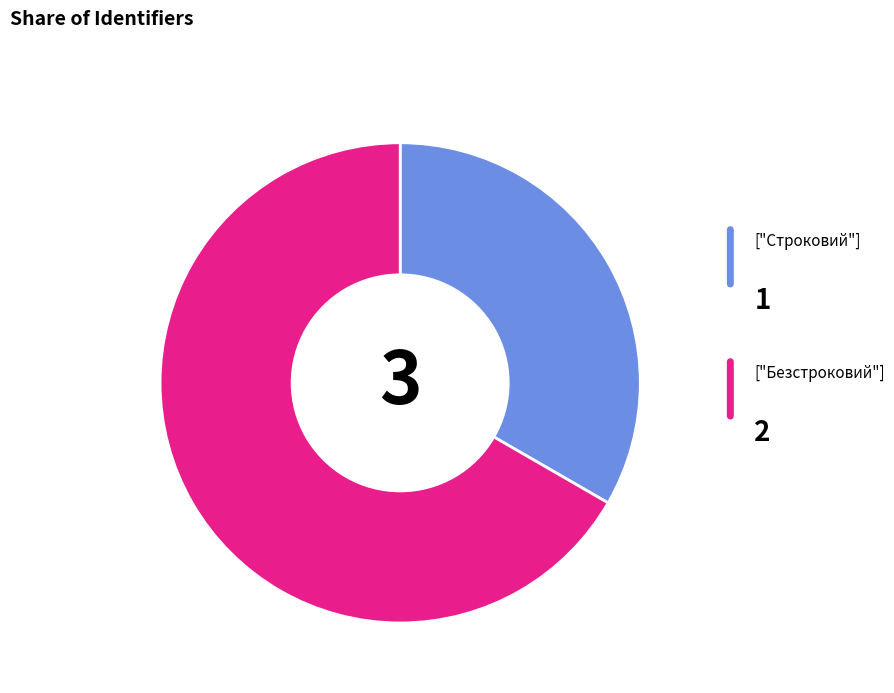

Is there any slice that represents more than half of the pie?

Yes